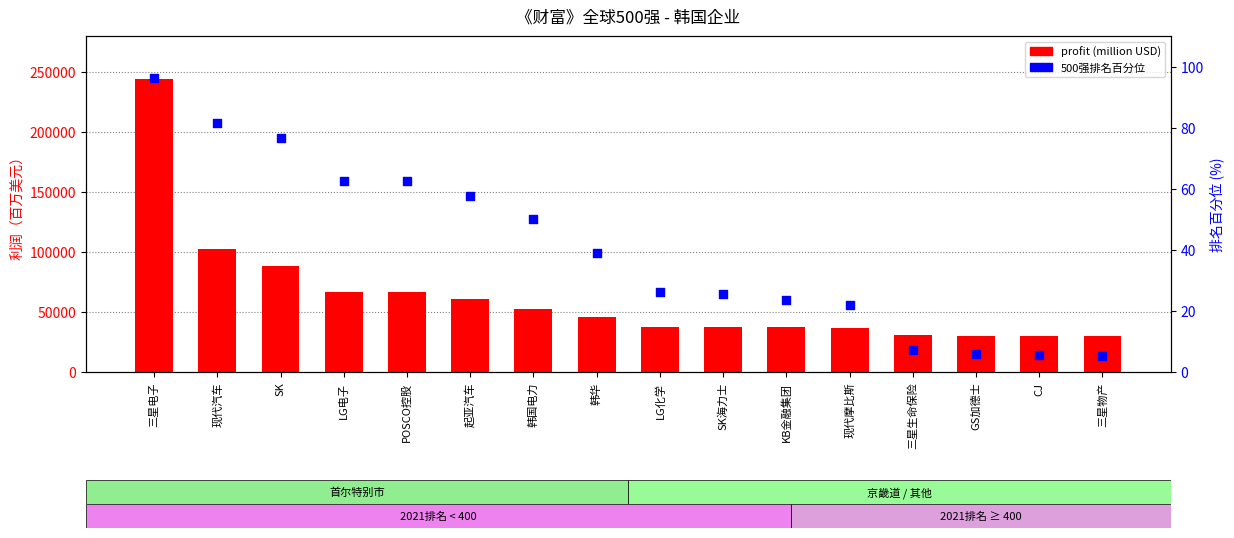

Which series contains the highest Y value?

profit (million USD)